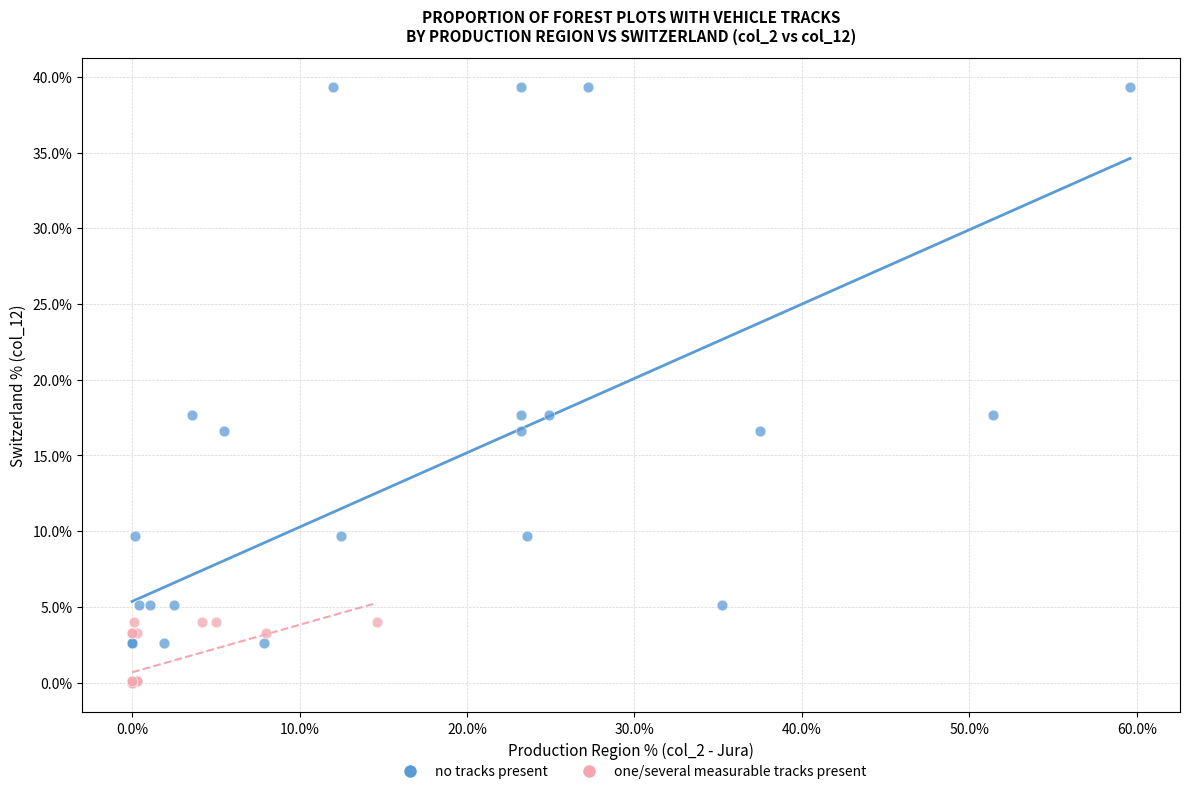

Which series contains the highest Y value?

no tracks present